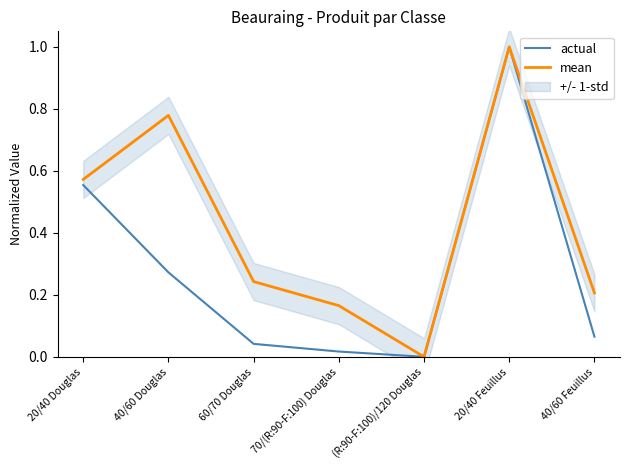

Is it true that mean equals 0.3 at 40/60 Feuillus?

False